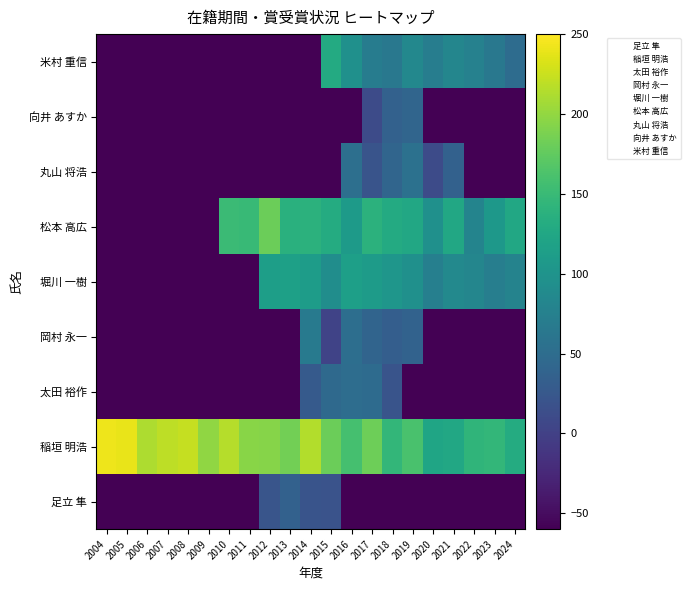

At which category does the chart reach its minimum across all series?

2004